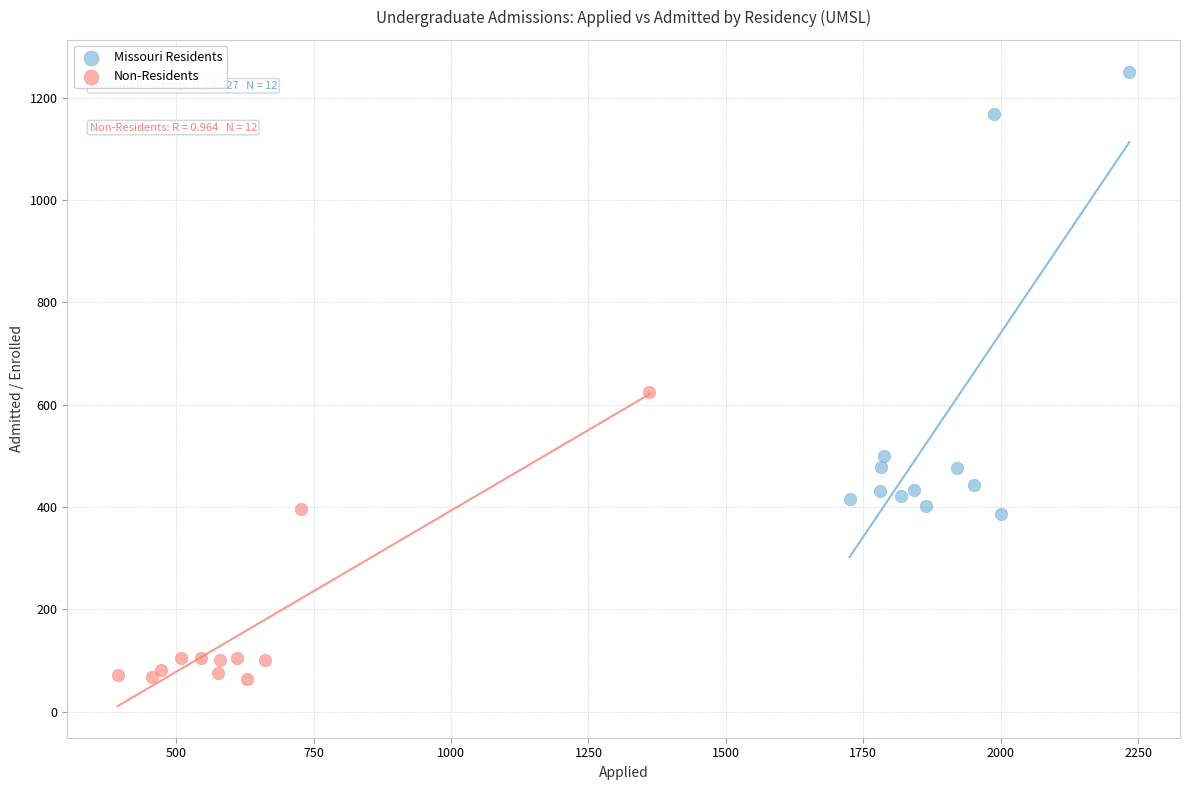

What are all the series names shown in the legend?

Missouri Residents, Non-Residents